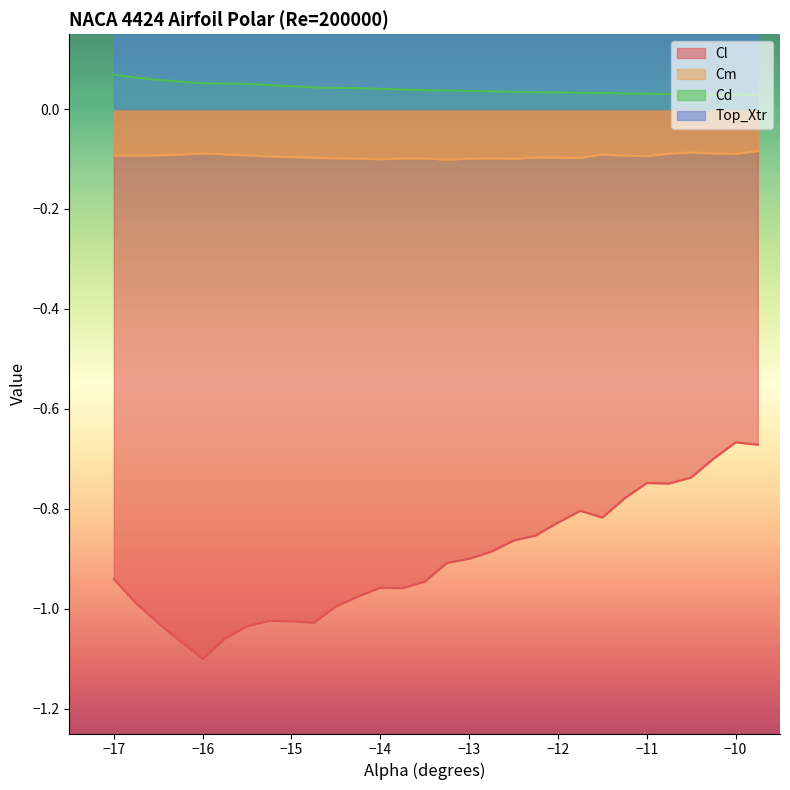

How many lines are shown in the chart?

4